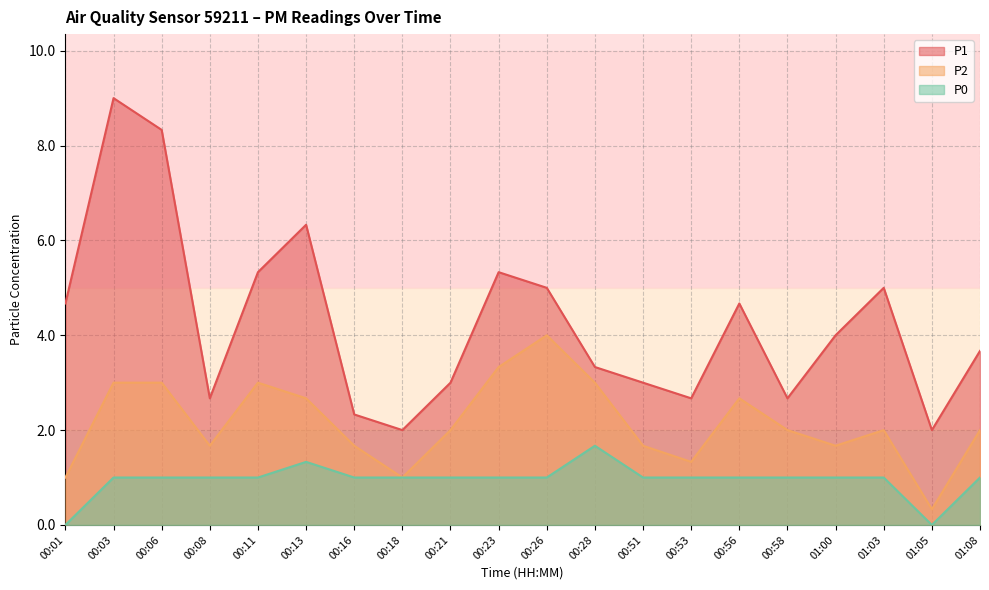

Does the chart have visible grid lines?

Yes